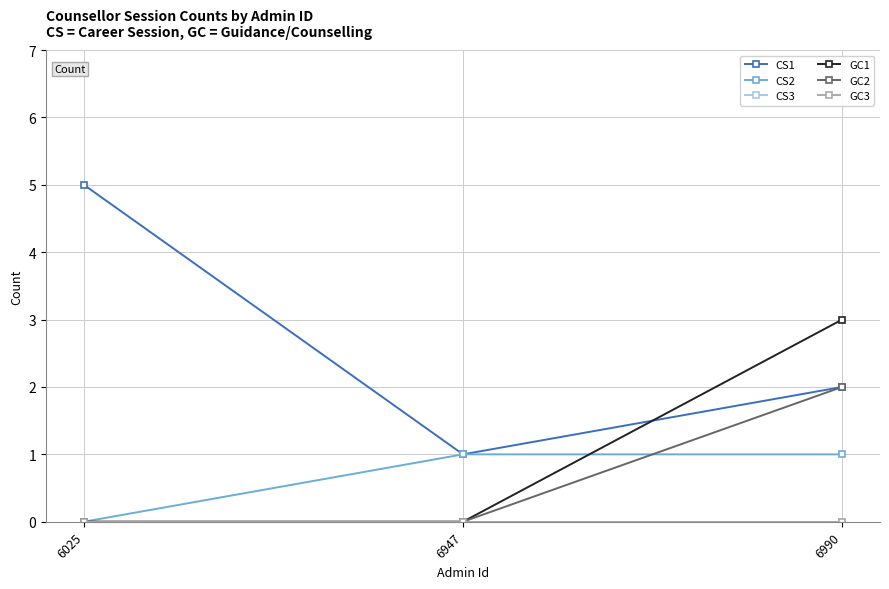

Does the chart have visible grid lines?

Yes